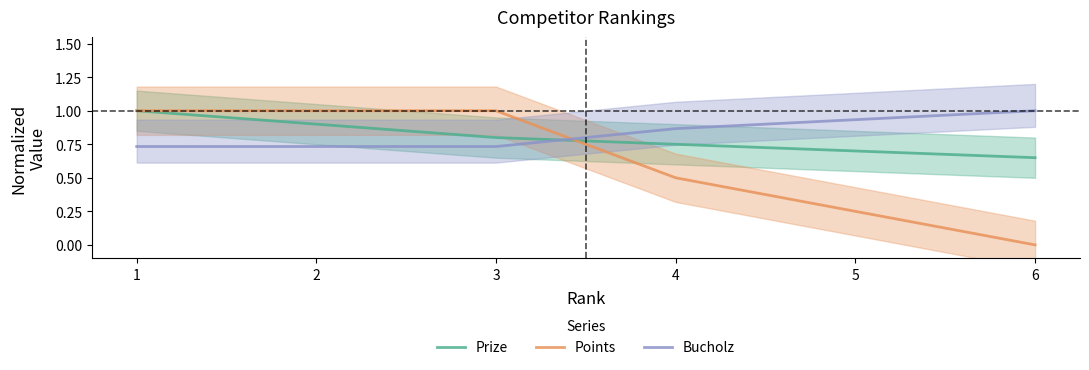

Reading right to left, what are all the values shown in this chart?

Prize: 6=0.7	5=0.7	4=0.8	3=0.8	2=0.9	1=1.0
Points: 6=0.0	5=0.2	4=0.5	3=1.0	2=1.0	1=1.0
Bucholz: 6=1.0	5=0.9	4=0.9	3=0.7	2=0.7	1=0.7